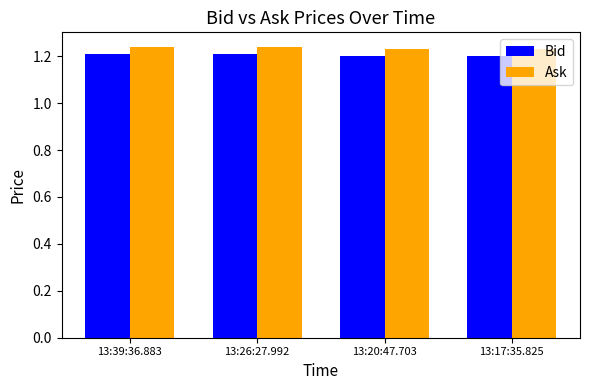

How many Ask values are between 1 and 2?

4